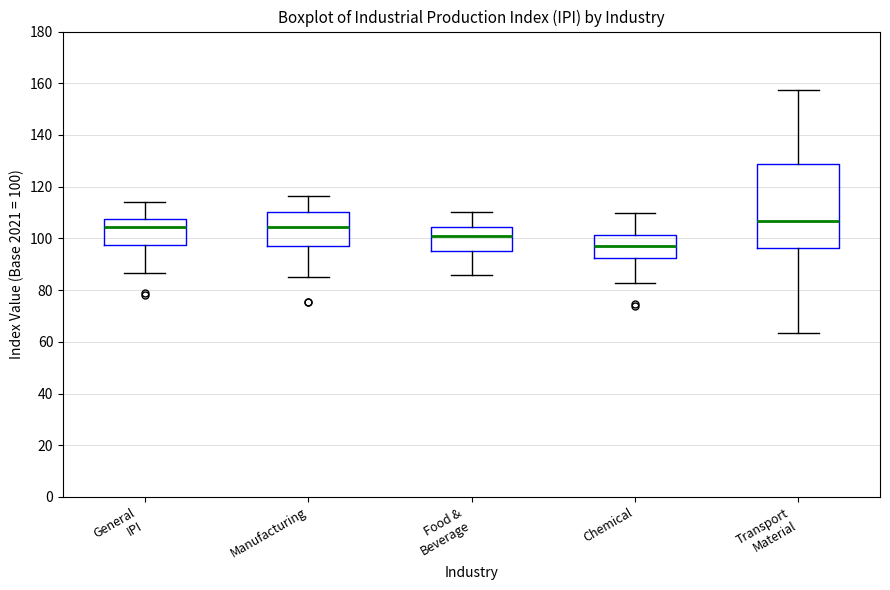

Comparing the boxes themselves (not the whiskers), which one is the tallest?

Transport Material